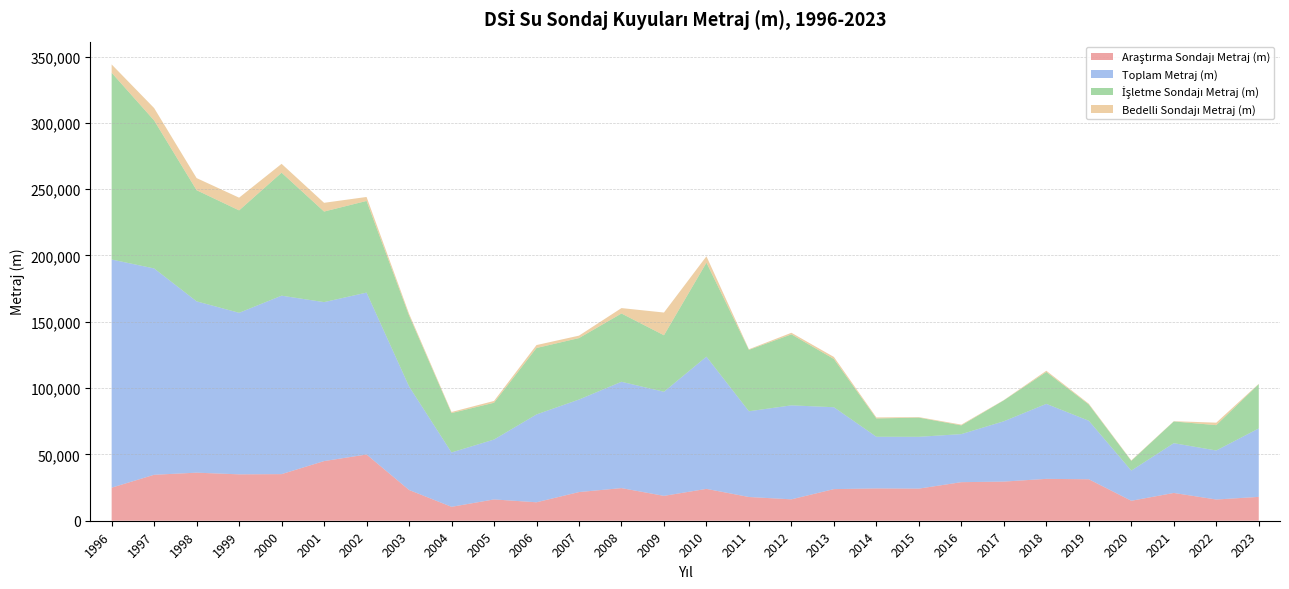

Reading left to right, extract all data points from this chart.

Araştırma Sondajı Metraj (m): 1996=24931	1997=34645	1998=36240	1999=34980	2000=35139	2001=44974	2002=49949	2003=23203	2004=10487	2005=16061	2006=13916	2007=21609	2008=24602	2009=18748	2010=24018	2011=17890	2012=16137	2013=23832	2014=24367	2015=24216	2016=29076	2017=29508	2018=31569	2019=31262	2020=15047	2021=20946	2022=15995	2023=17983
Toplam Metraj (m): 1996=172019	1997=155573	1998=129171	1999=121790	2000=134547	2001=119852	2002=122055	2003=78065	2004=40992	2005=45157	2006=66227	2007=69773	2008=80163	2009=78488	2010=99684	2011=64645	2012=70856	2013=61746	2014=38940	2015=39063	2016=36234	2017=45494	2018=56543	2019=44116	2020=22752	2021=37525	2022=36968	2023=51612
İşletme Sondajı Metraj (m): 1996=140819	1997=111577	1998=83794	1999=77230	2000=92744	2001=68280	2002=69123	2003=53510	2004=29702	2005=27744	2006=50094	2007=46335	2008=51479	2009=42610	2010=70883	2011=46299	2012=53526	2013=36369	2014=13808	2015=14472	2016=6578	2017=15786	2018=24056	2019=12270	2020=7353	2021=16389	2022=19107	2023=33409
Bedelli Sondajı Metraj (m): 1996=6269	1997=9351	1998=9137	1999=9580	2000=6664	2001=6598	2002=2983	2003=1352	2004=803	2005=1352	2006=2217	2007=1829	2008=4082	2009=17130	2010=4783	2011=456	2012=1193	2013=1545	2014=765	2015=375	2016=580	2017=200	2018=918	2019=584	2020=352	2021=190	2022=1866	2023=220